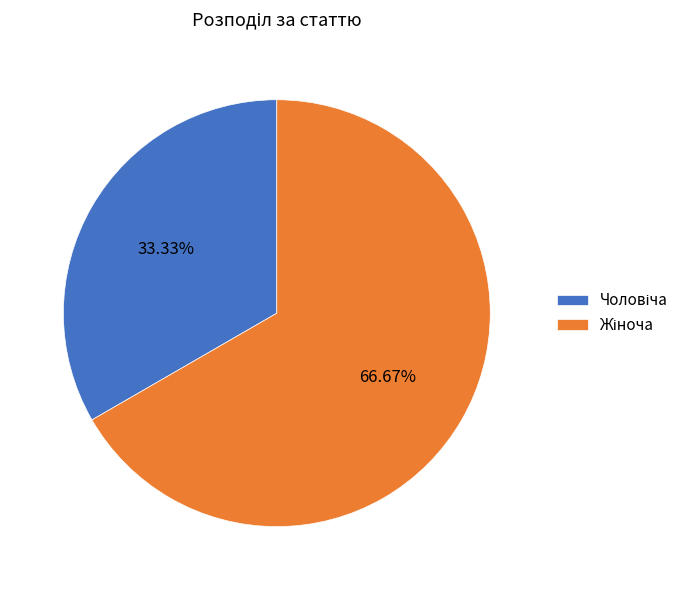

Is there any slice that represents more than half of the pie?

Yes